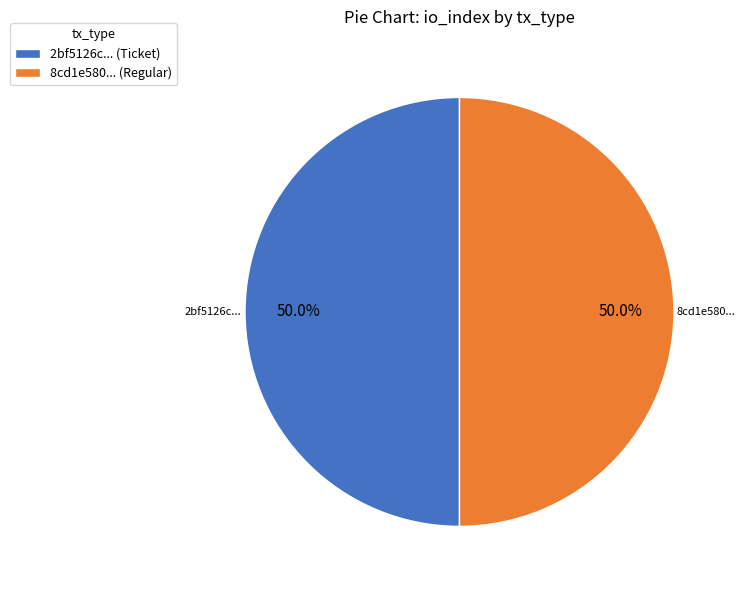

How much of the chart is everything except 8cd1e580... (Regular)?

50.0%